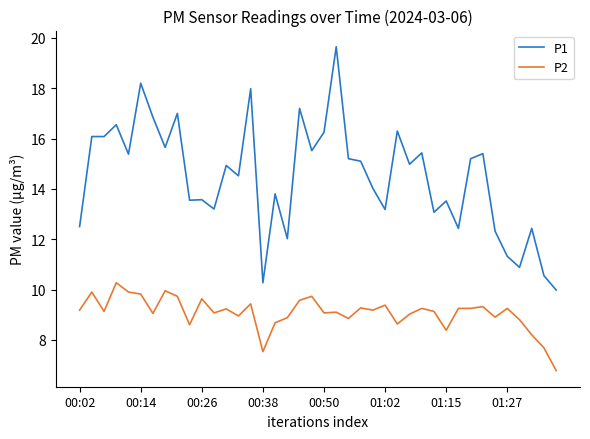

True or false: P1 and P2 cross at least once.

False